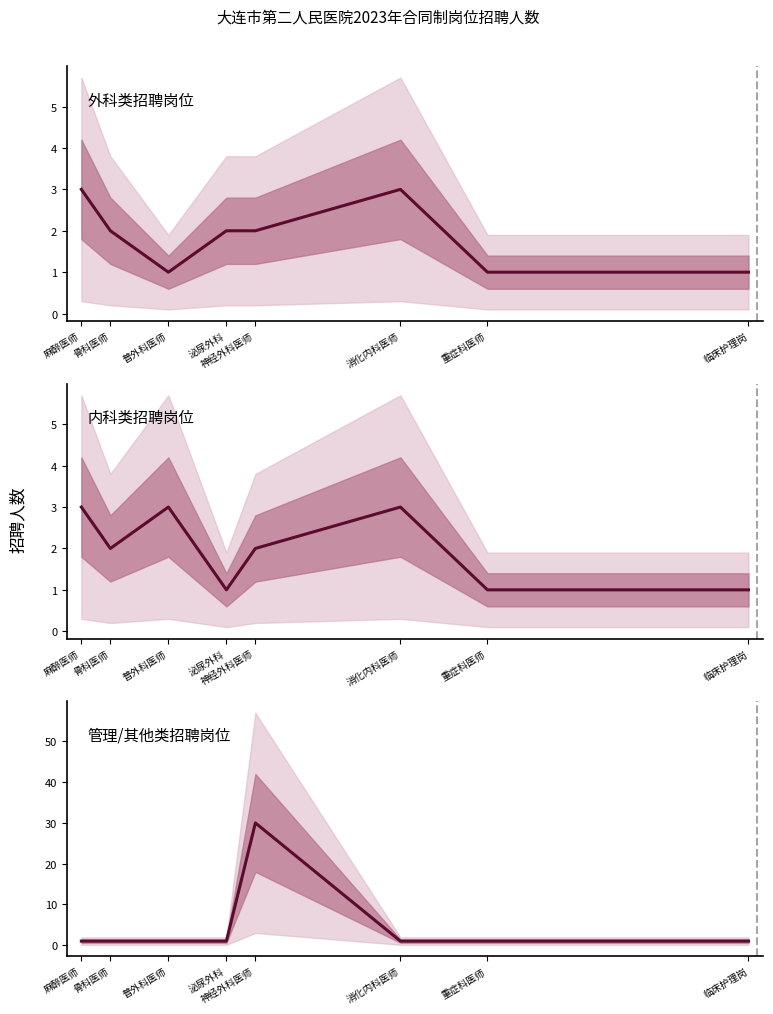

After their last crossing, which series has the higher values: 管理/其他类 or 内科类?

内科类